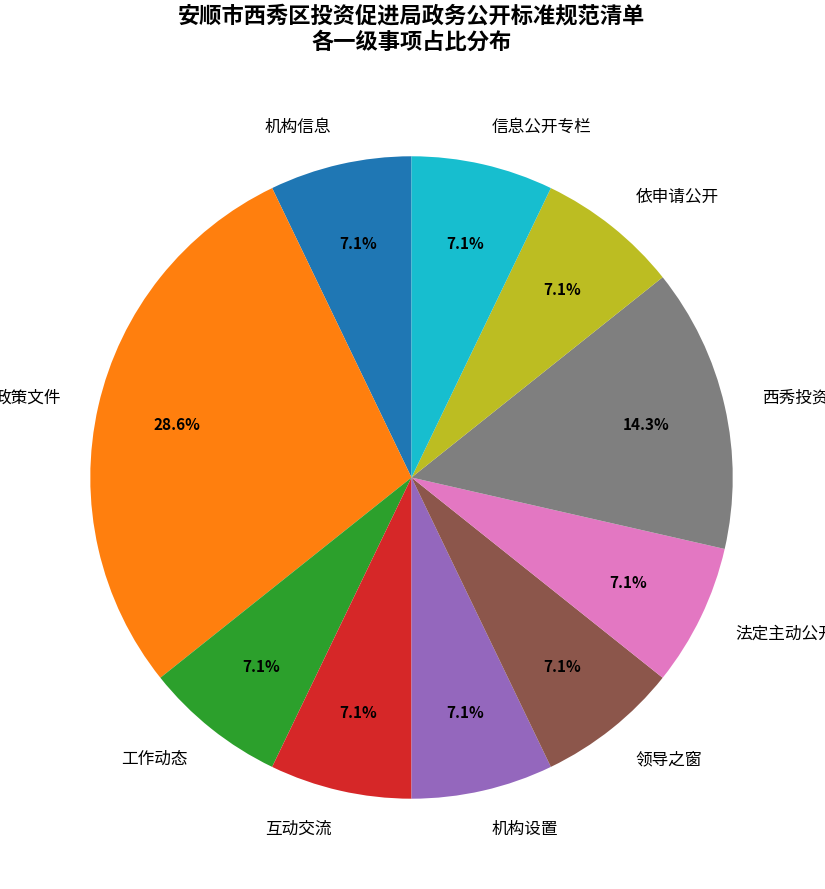

What is the ratio of the value at 依申请公开 to the value at 信息公开专栏?

1.0